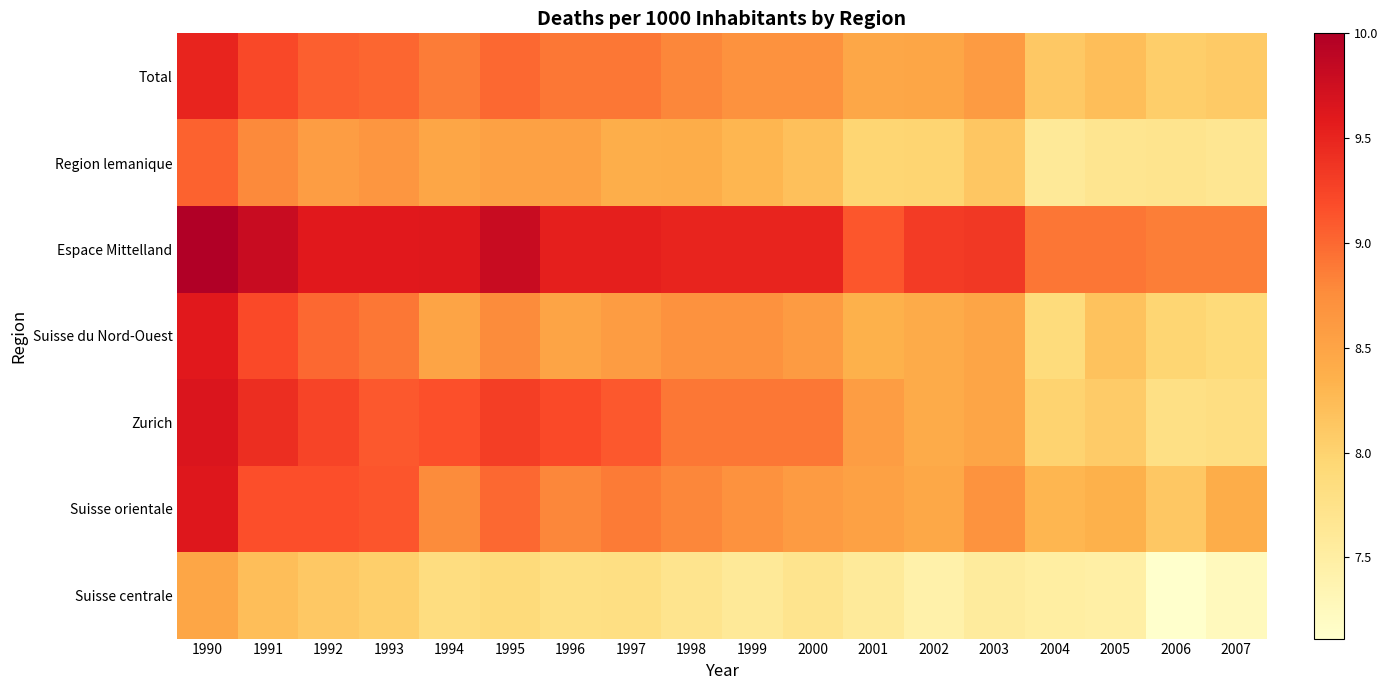

Which series changed the most between 1990 and 1998?

Suisse du Nord-Ouest